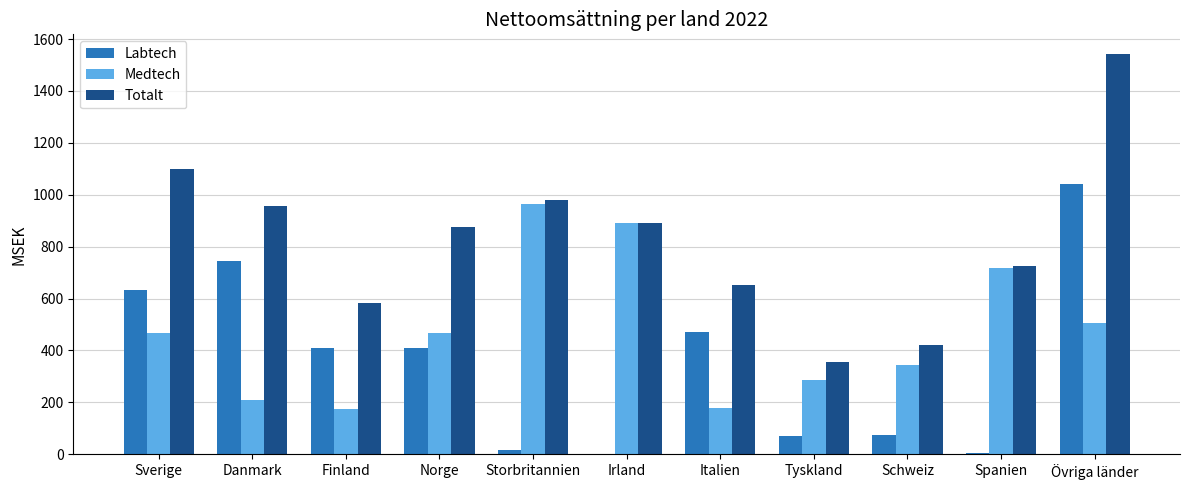

Which series has the largest total across all categories?

Totalt